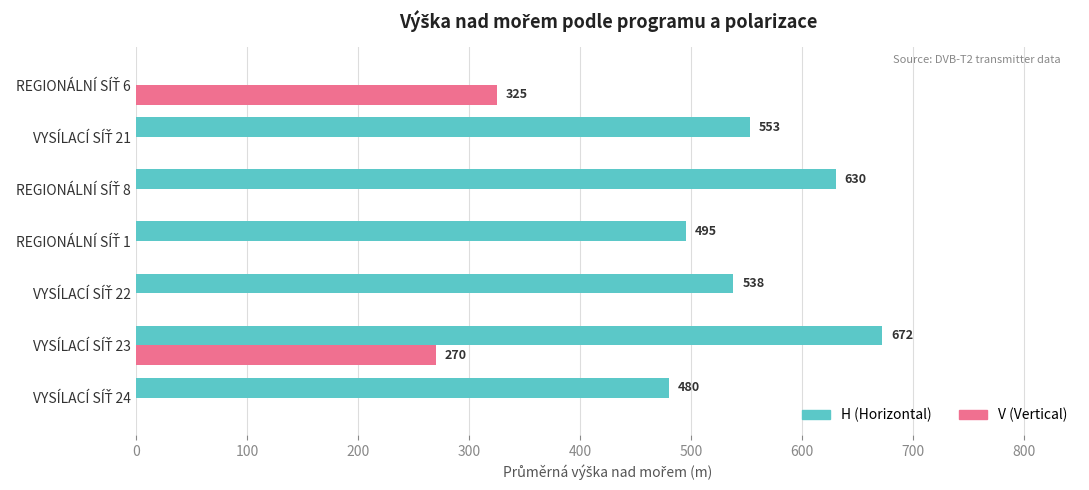

What is the sum of all V (Vertical) values?

595